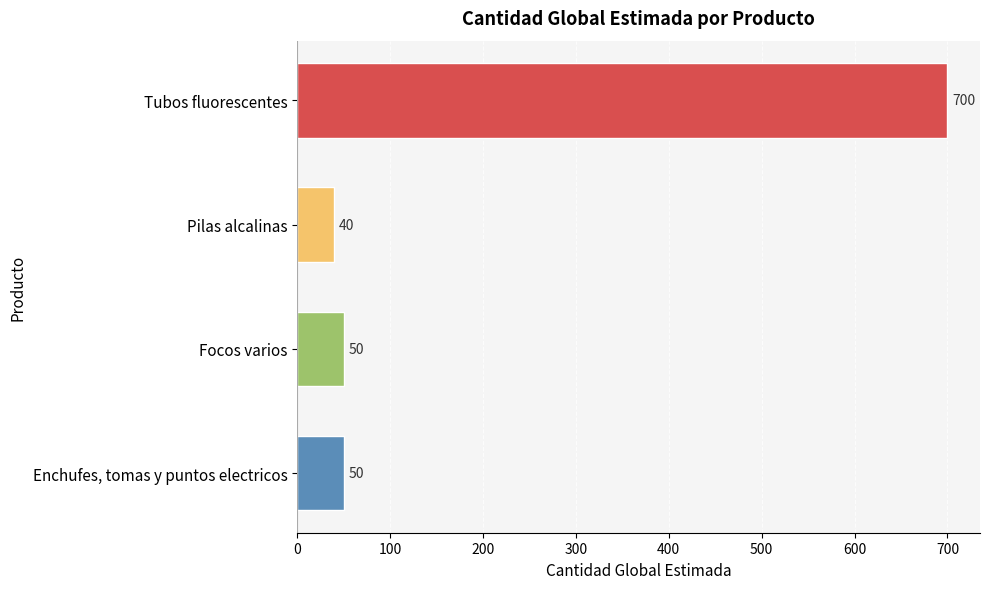

What is the smallest value displayed?

40